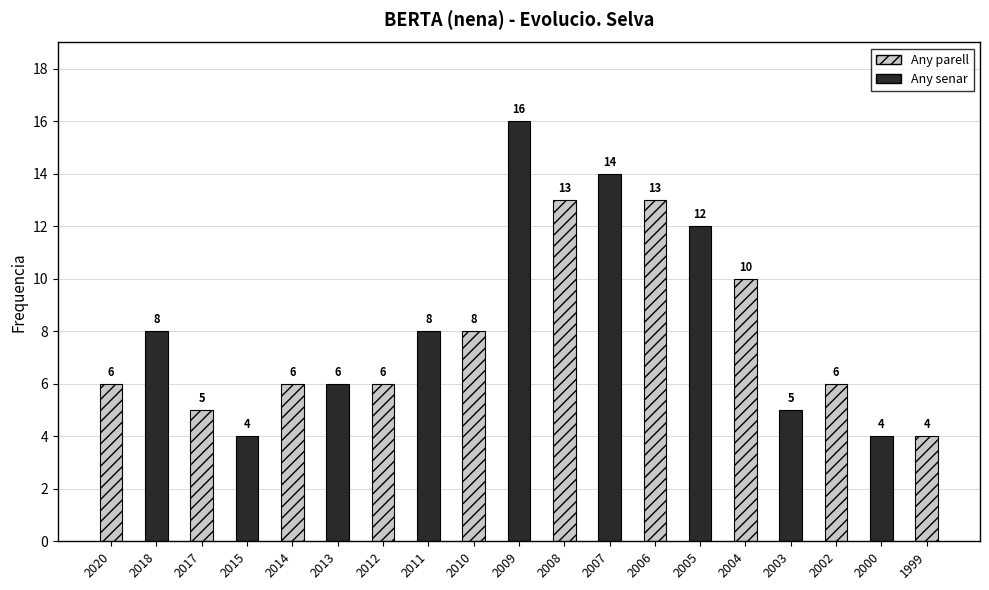

What is the minimum value shown in the chart?

4